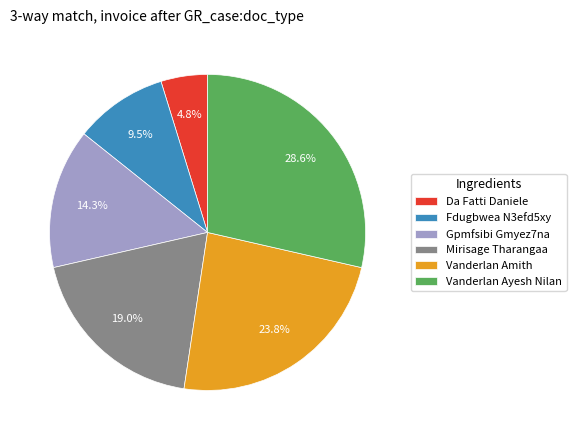

How many segments does this pie chart have?

6